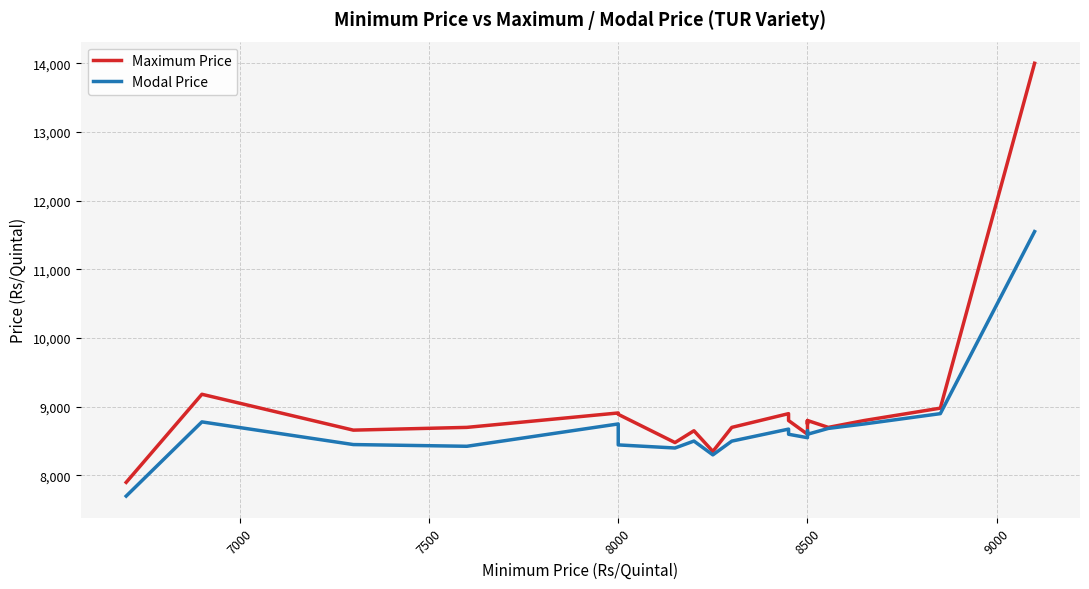

True or false: Modal Price and Maximum Price cross at least once.

False